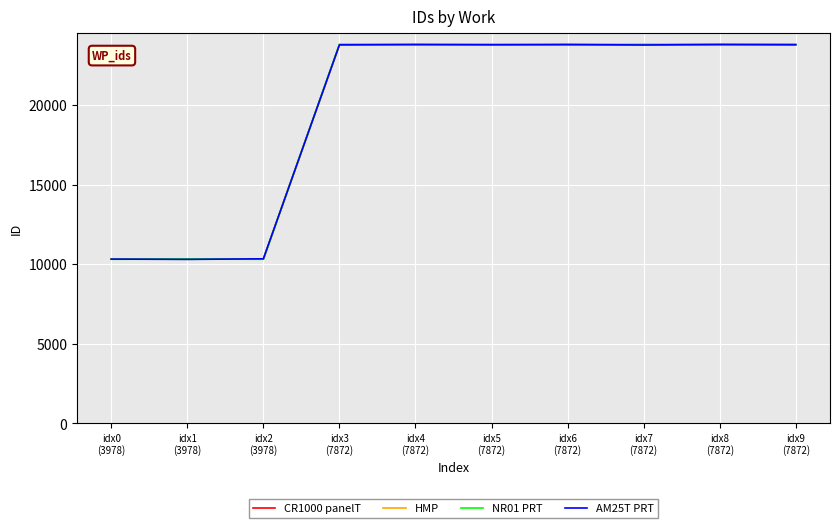

What is the lowest value of the AM25T PRT series?

10306